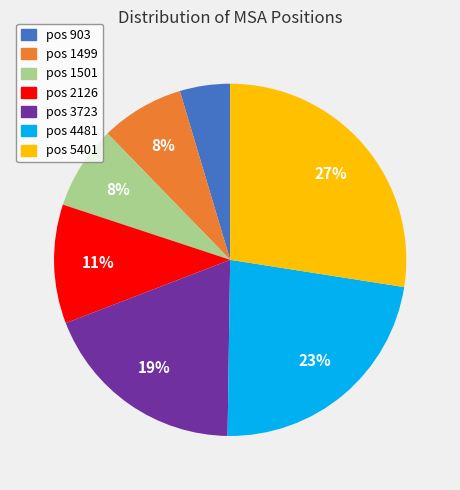

Is there a majority slice in this chart?

No